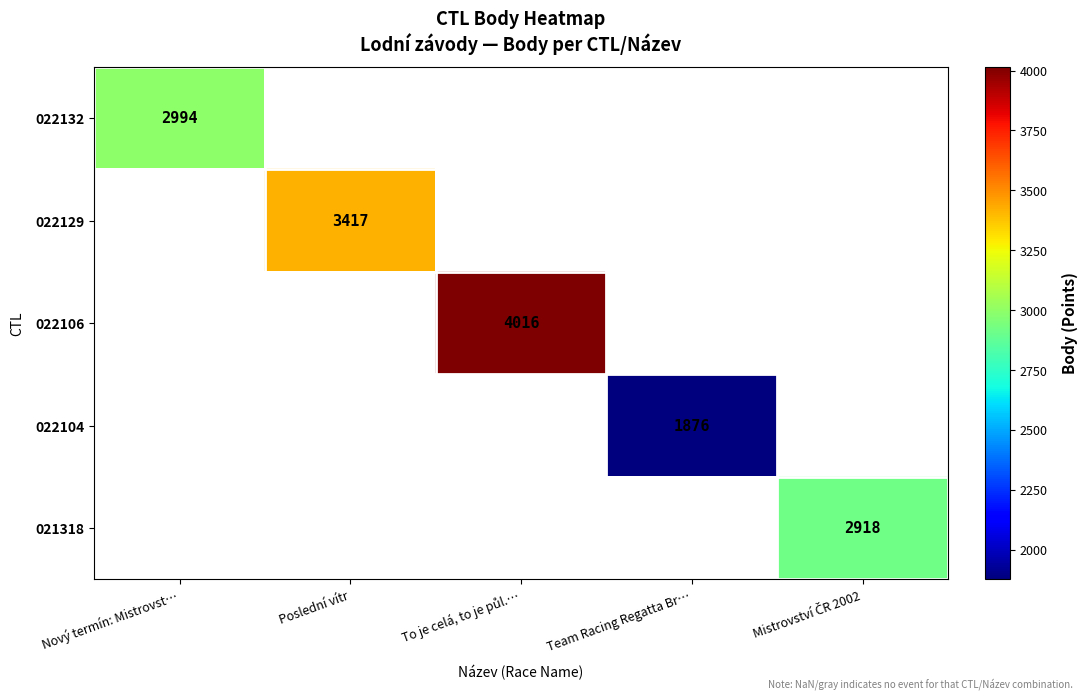

The value of 022104 at Team Racing Regatta Br… is 1876. True or false?

True